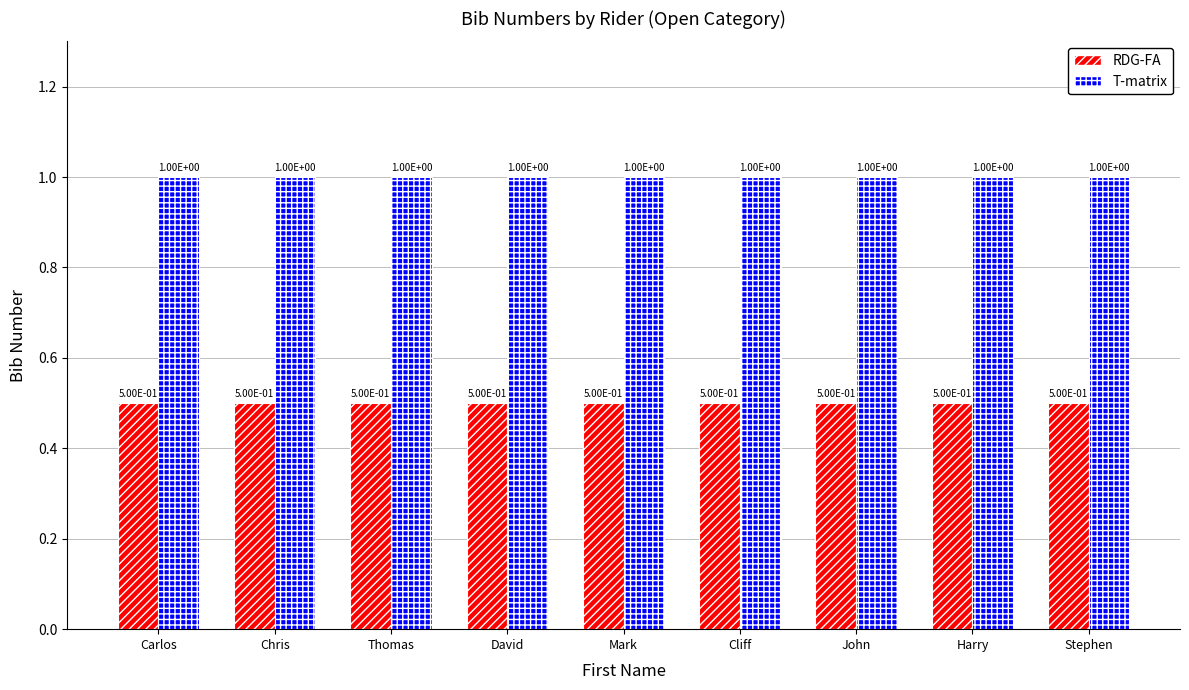

What are all the series names shown in the legend?

RDG-FA, T-matrix